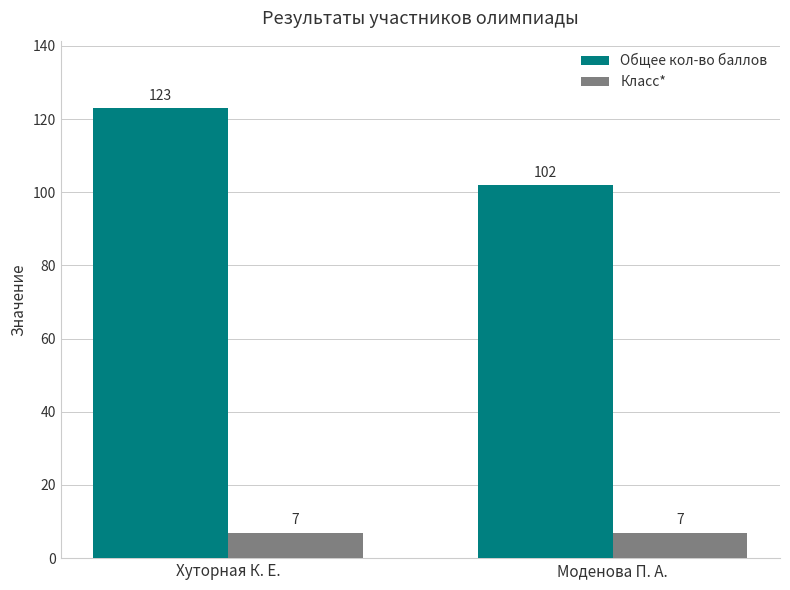

Rank the series by their average value, from lowest to highest.

Класс*, Общее кол-во баллов